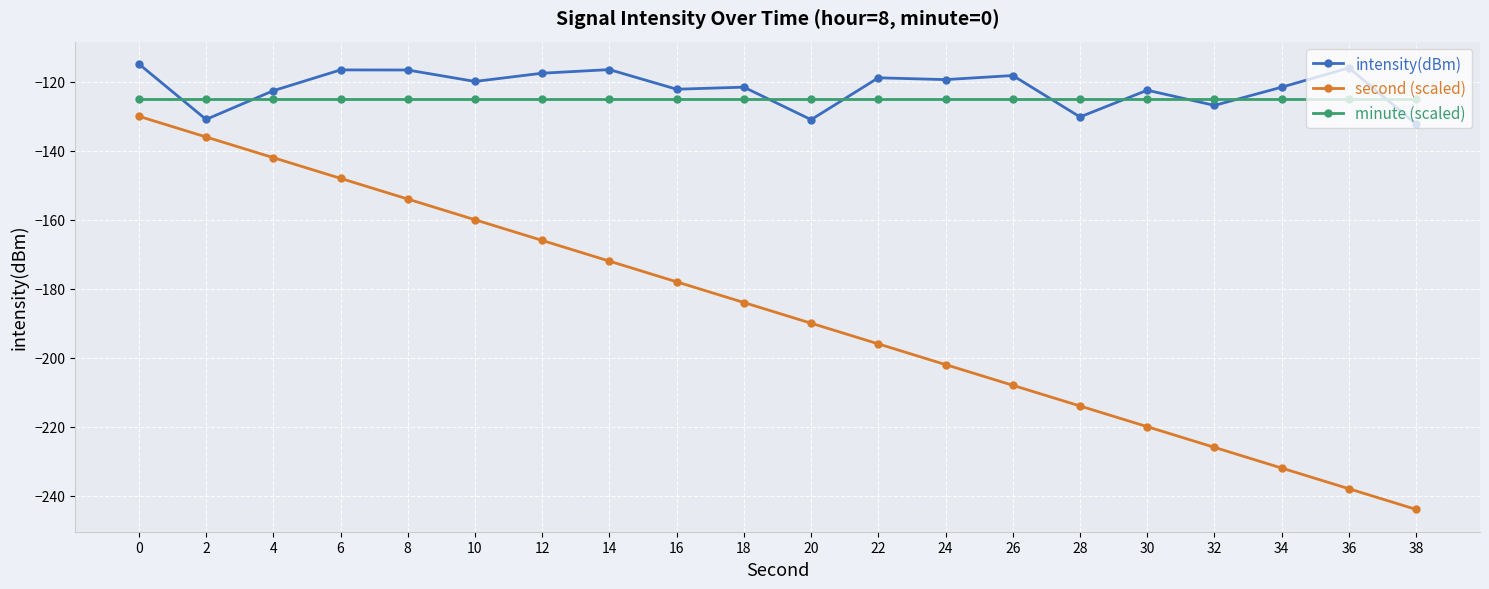

What is the minimum value shown in the chart?

-244.0